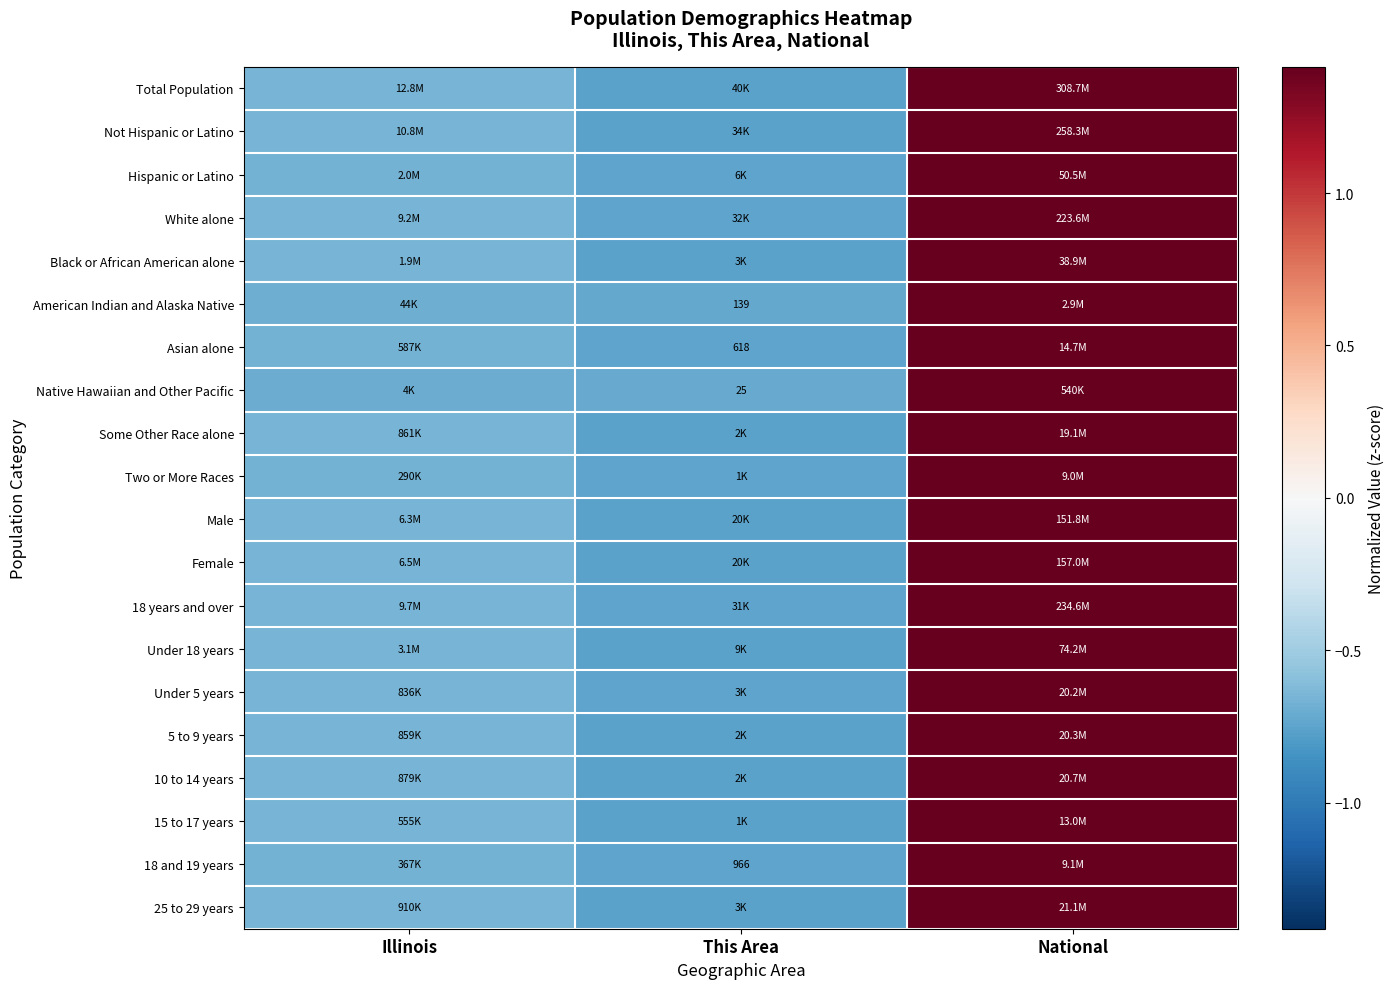

What is the lowest value of the Native Hawaiian and Other Pacific series?

-0.7